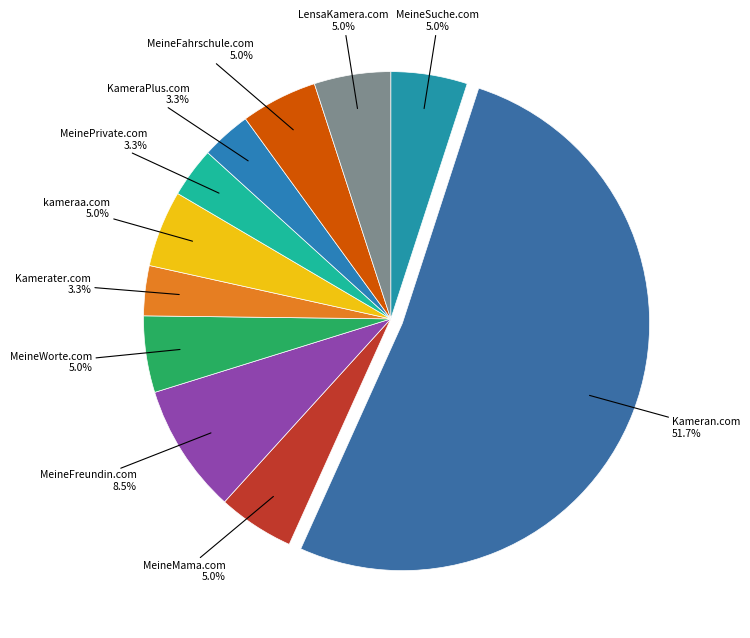

True or false: kameraa.com accounts for 5% of the total.

True